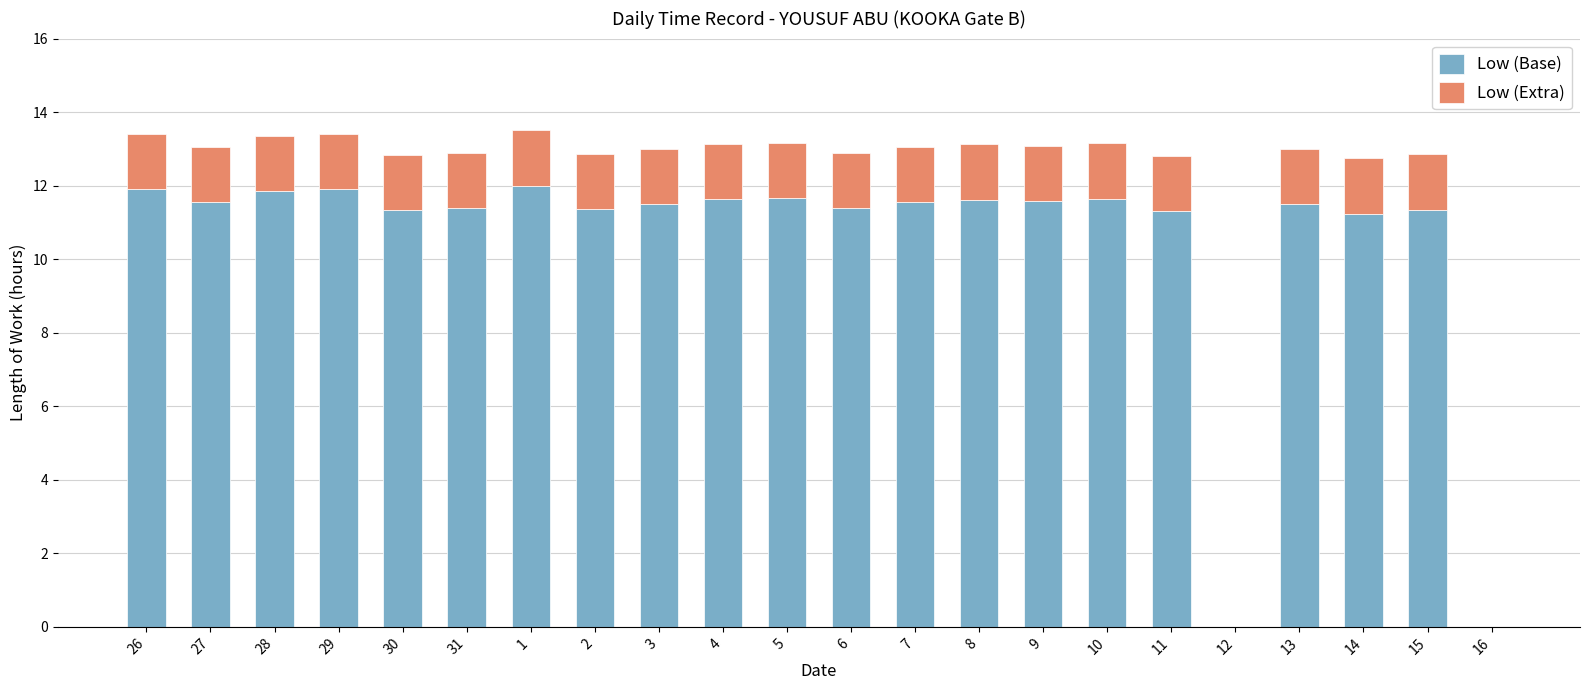

True or false: Low (Base) has a value of 0.0 at 16.

True